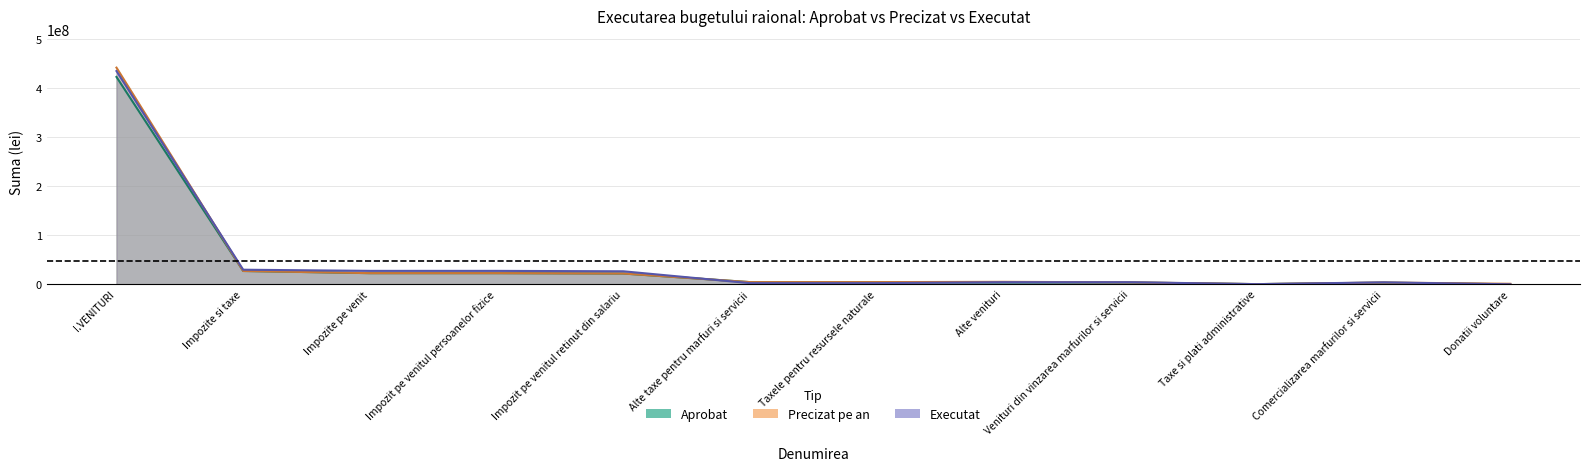

Is the value of Executat at Taxe si plati administrative greater than the value of Aprobat at Impozit pe venitul persoanelor fizice?

No